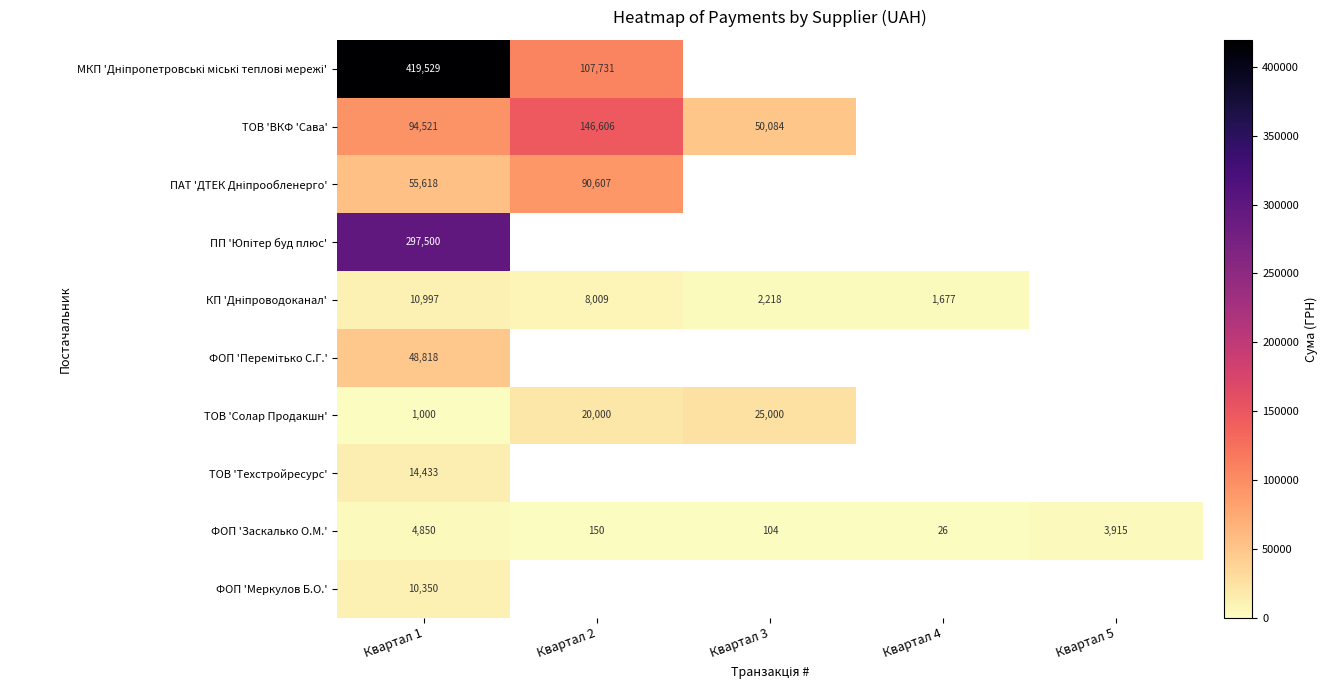

Is the value of ТОВ 'ВКФ 'Сава' at Квартал 4 greater than the value of ФОП 'Меркулов Б.О.' at Квартал 1?

No